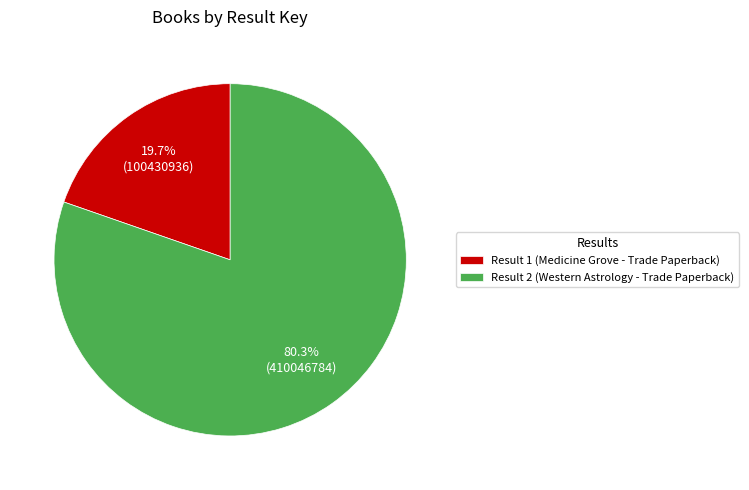

How many slices are in this pie chart?

2